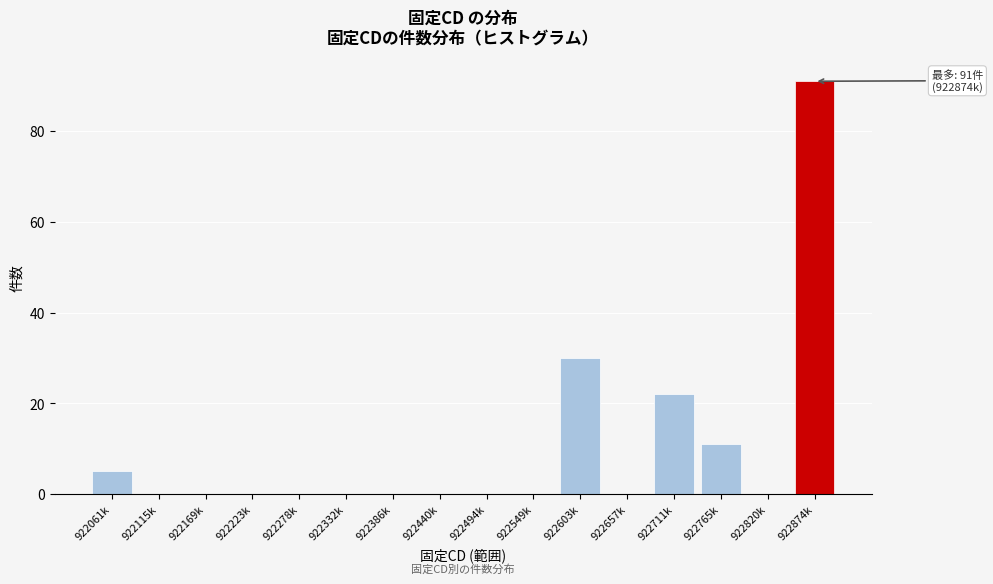

Reading left to right, extract all data points from this chart.

922061k=5	922115k=0	922169k=0	922223k=0	922278k=0	922332k=0	922386k=0	922440k=0	922494k=0	922549k=0	922603k=30	922657k=0	922711k=22	922765k=11	922820k=0	922874k=91